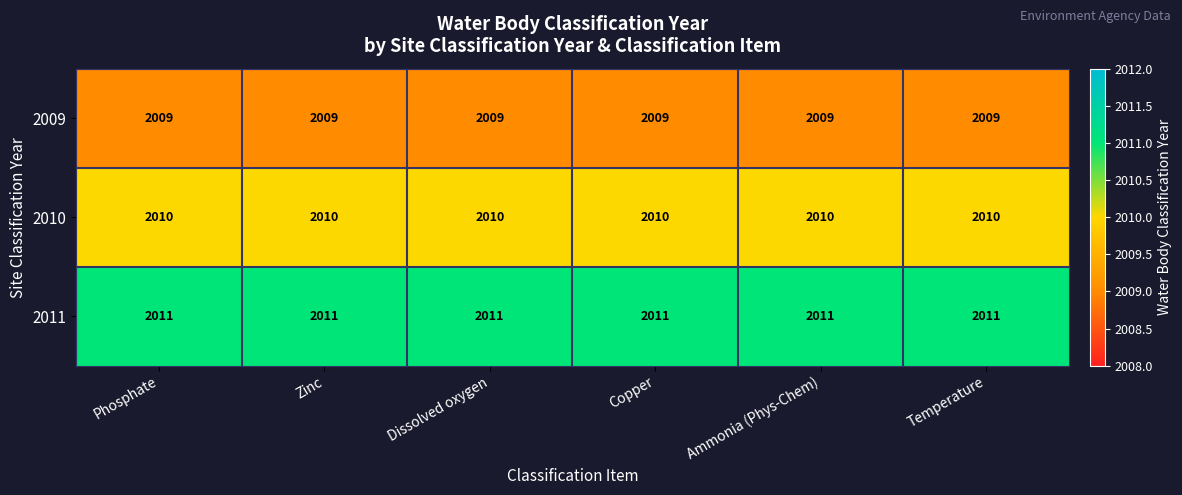

At how many categories does at least one series exceed 2009?

6